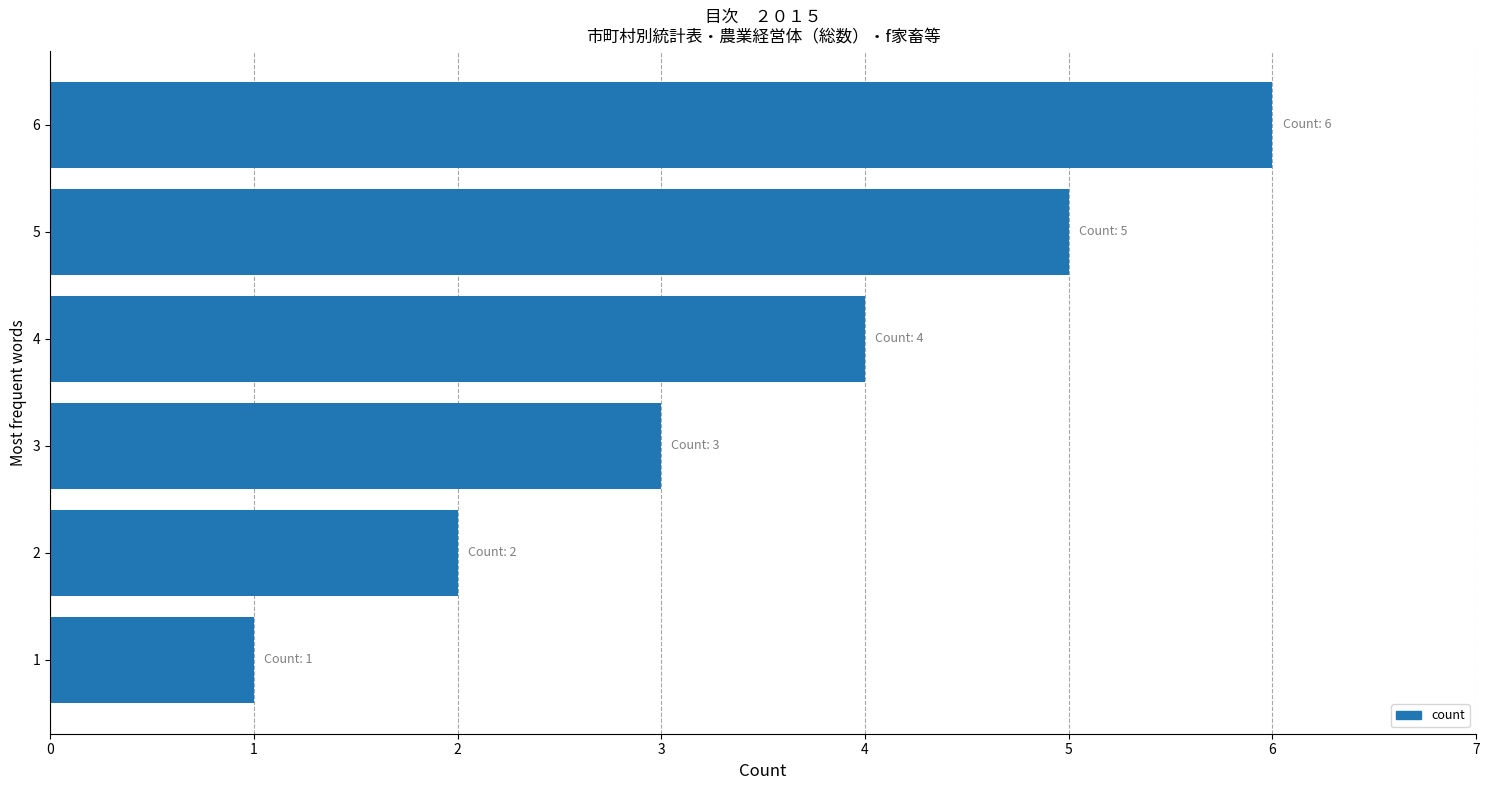

What is the minimum value shown in the chart?

1